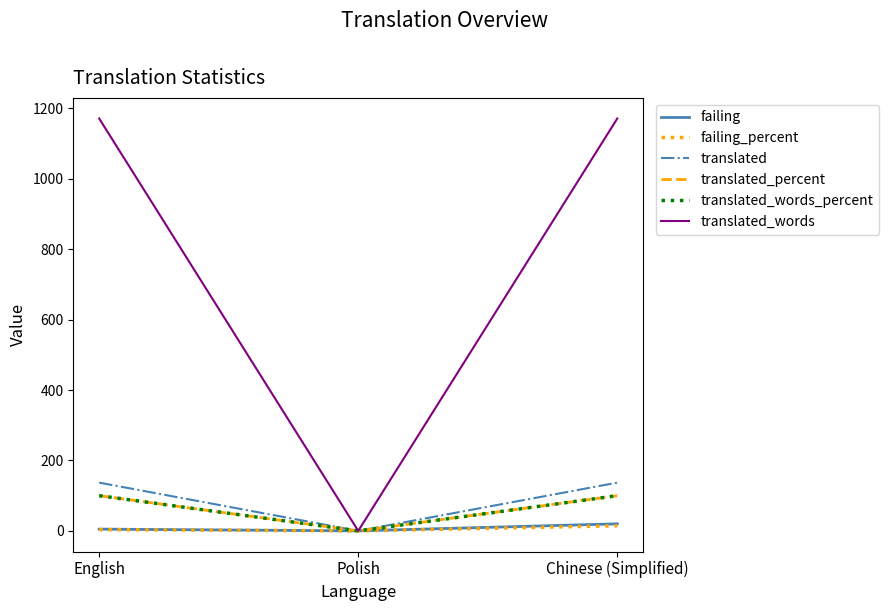

Does the chart display data point markers on the line(s)?

No